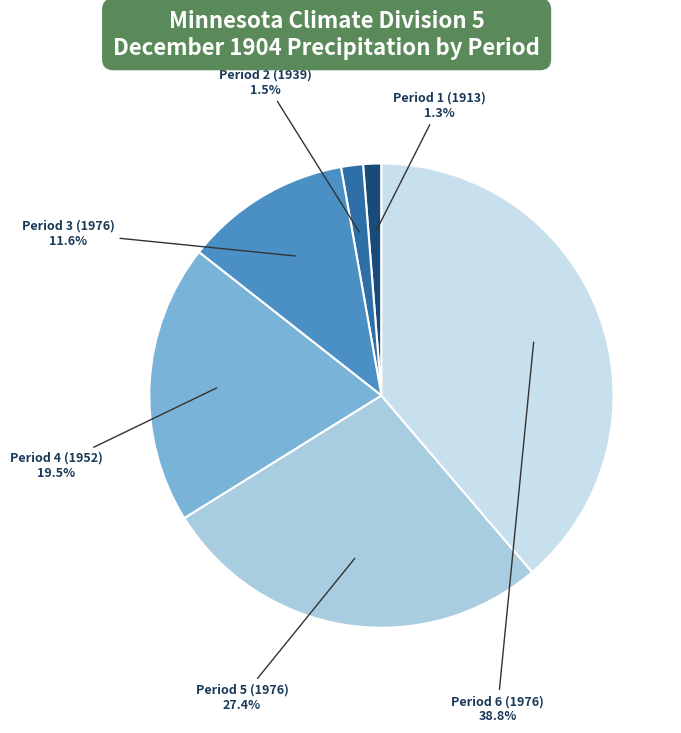

To the nearest percent, what percentage of the pie is Period 1 (1913)?

1%